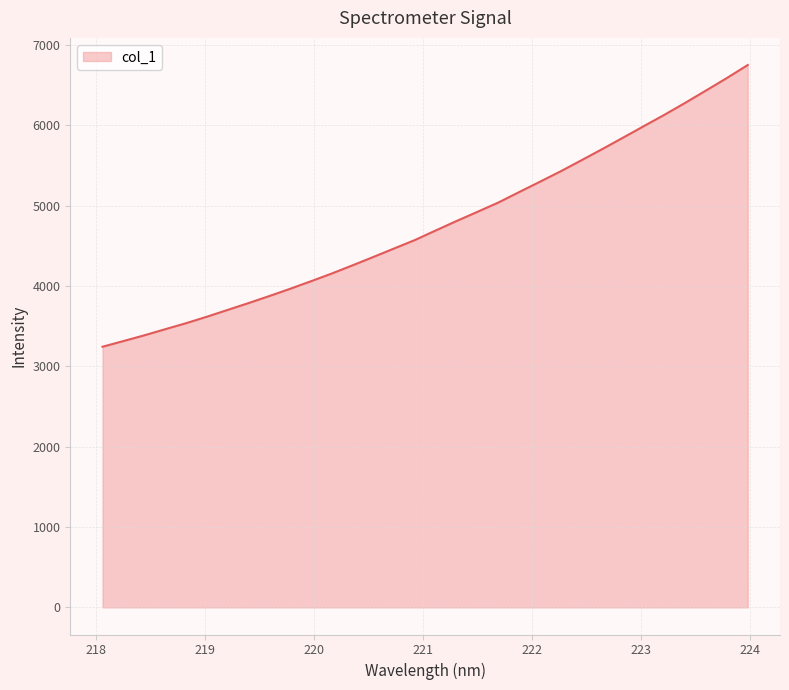

What is the maximum value shown in the chart?

6750.7